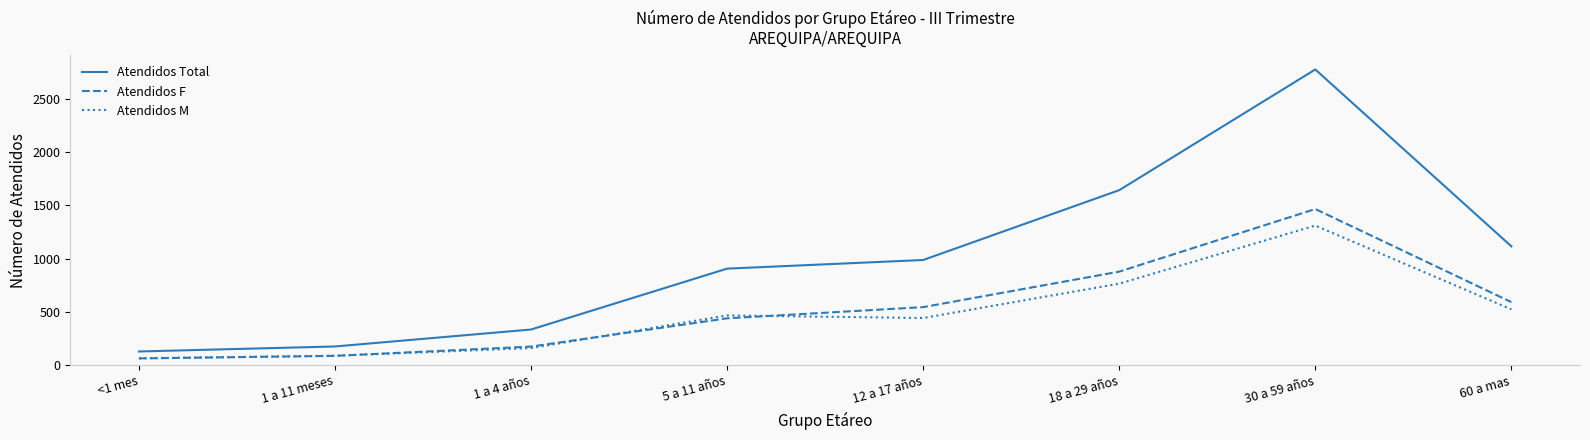

True or false: Atendidos F and Atendidos M intersect in this chart.

True